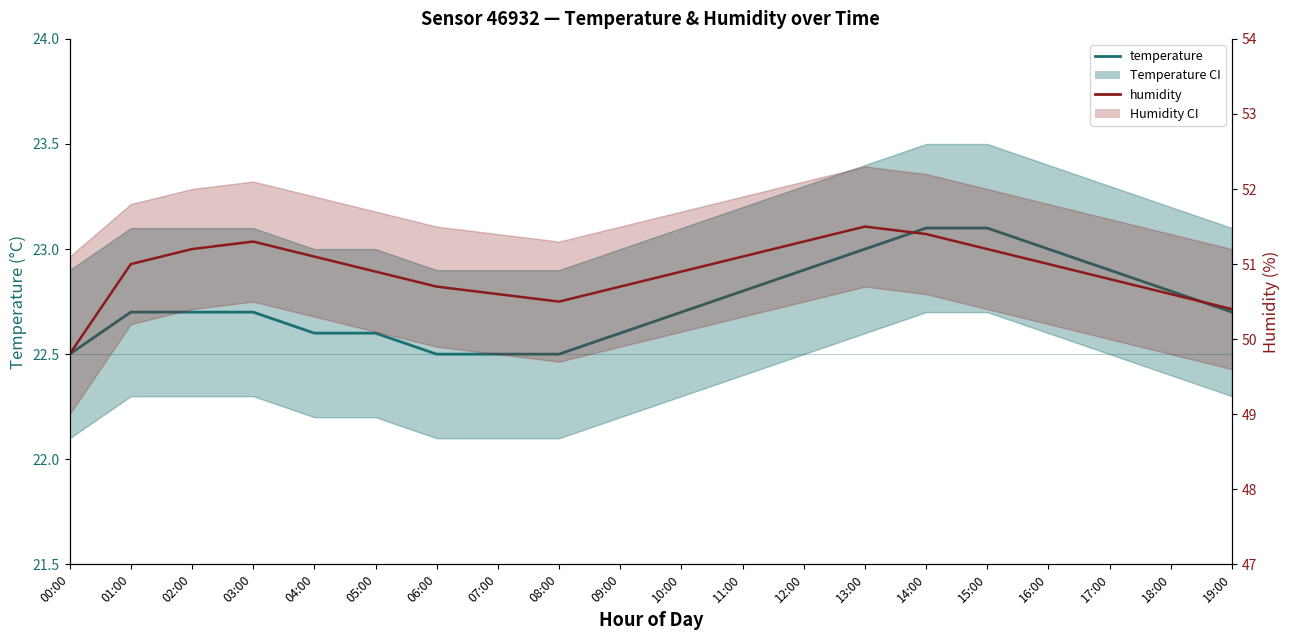

True or false: temperature and humidity intersect in this chart.

False